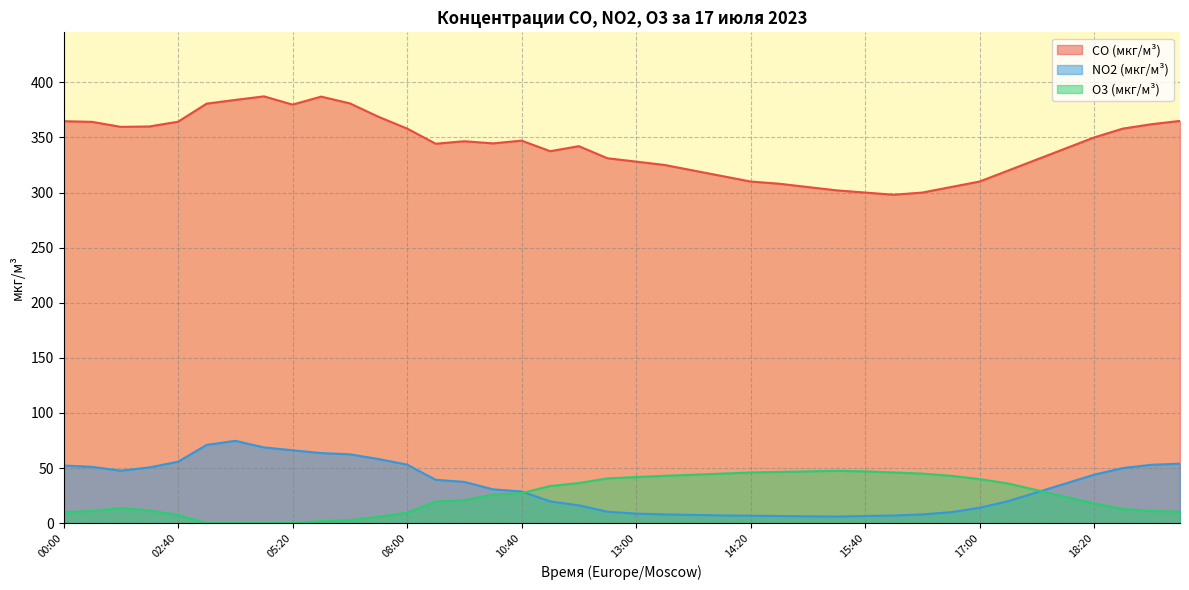

In NO2 (мкг/м³), how many points are lower than both neighbors (excluding endpoints)?

2